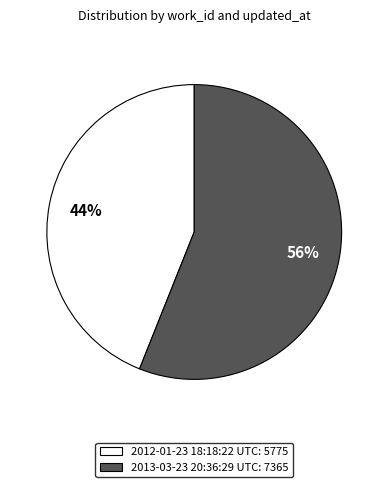

Do 2012-01-23 18:18:22 UTC and 2013-03-23 20:36:29 UTC together represent more than half of the pie?

Yes